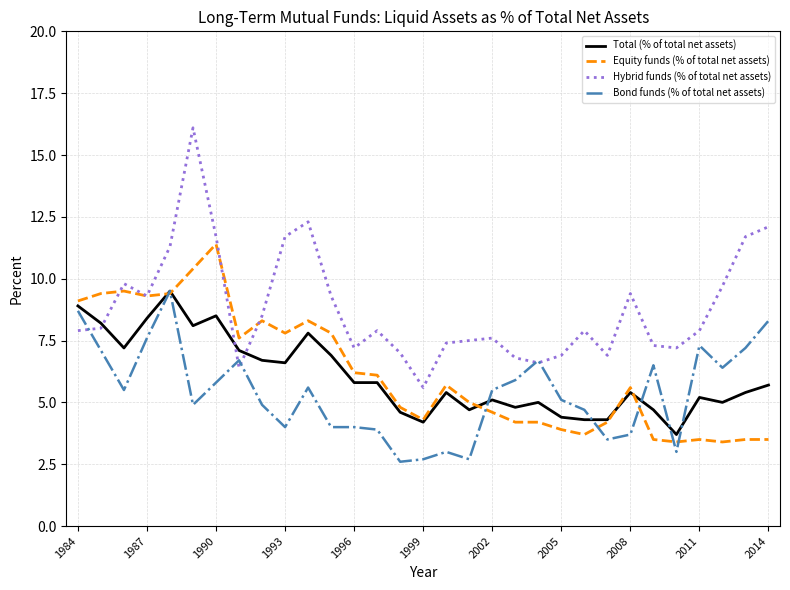

What is the maximum value for Equity funds (% of total net assets)?

11.4